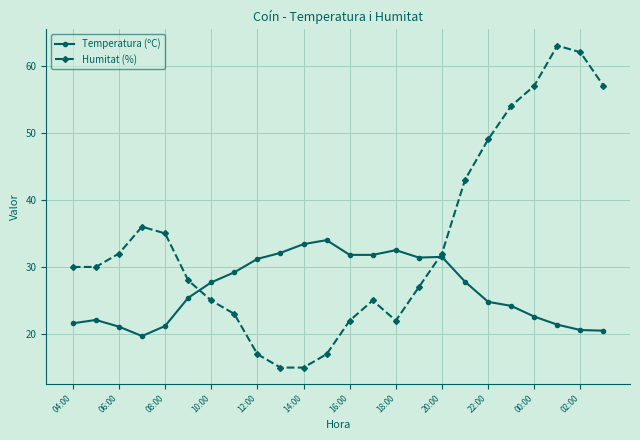

What is the value of the Humitat (%) point at the 21st from the left?

57.0